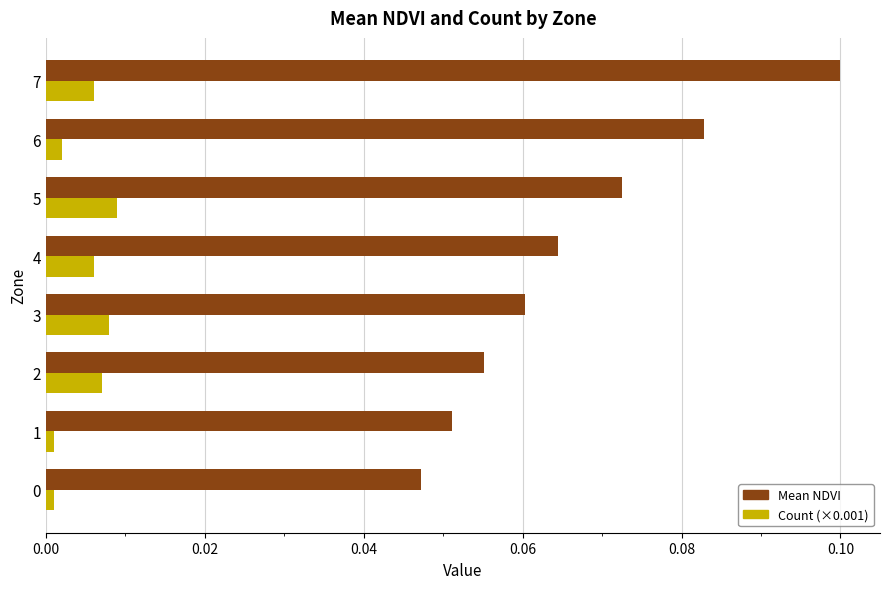

Which series has the largest range (max minus min)?

Mean NDVI